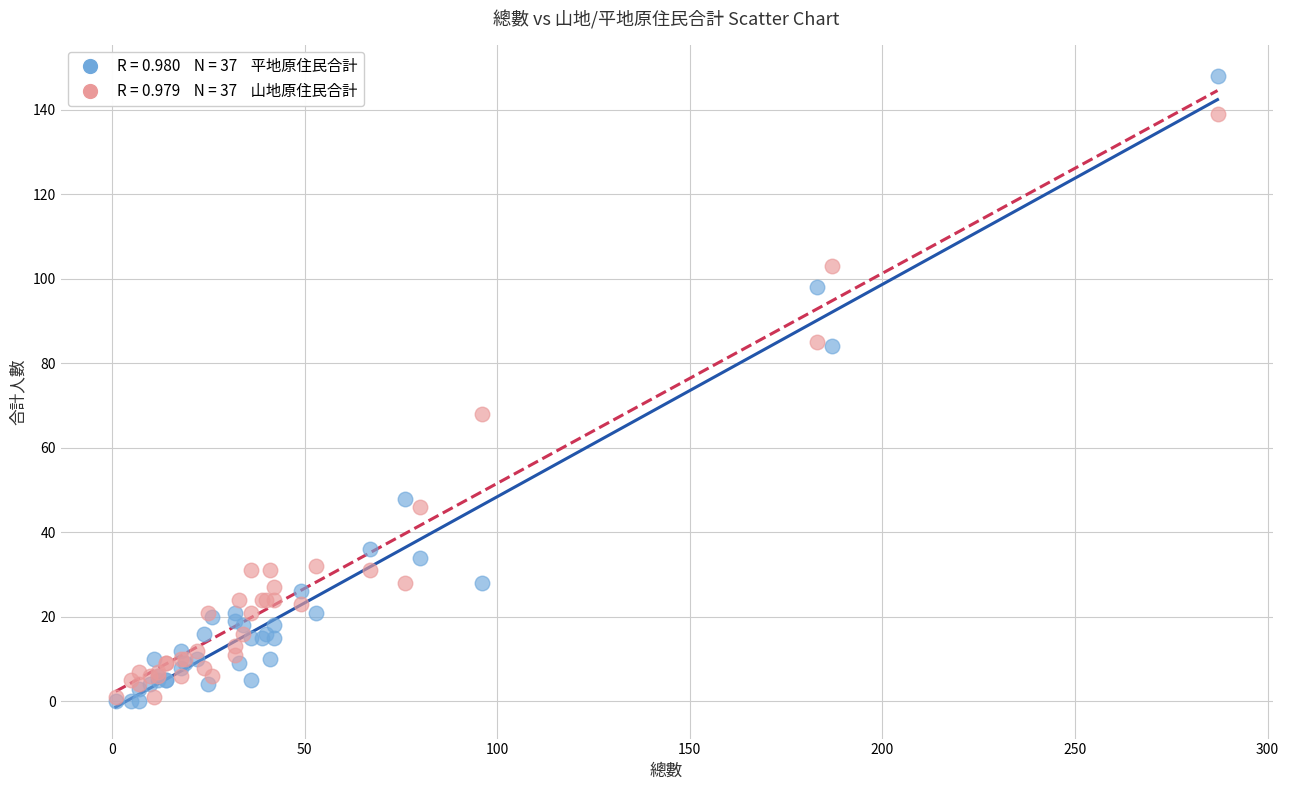

Across all series, what Y value is closest to 74?

68